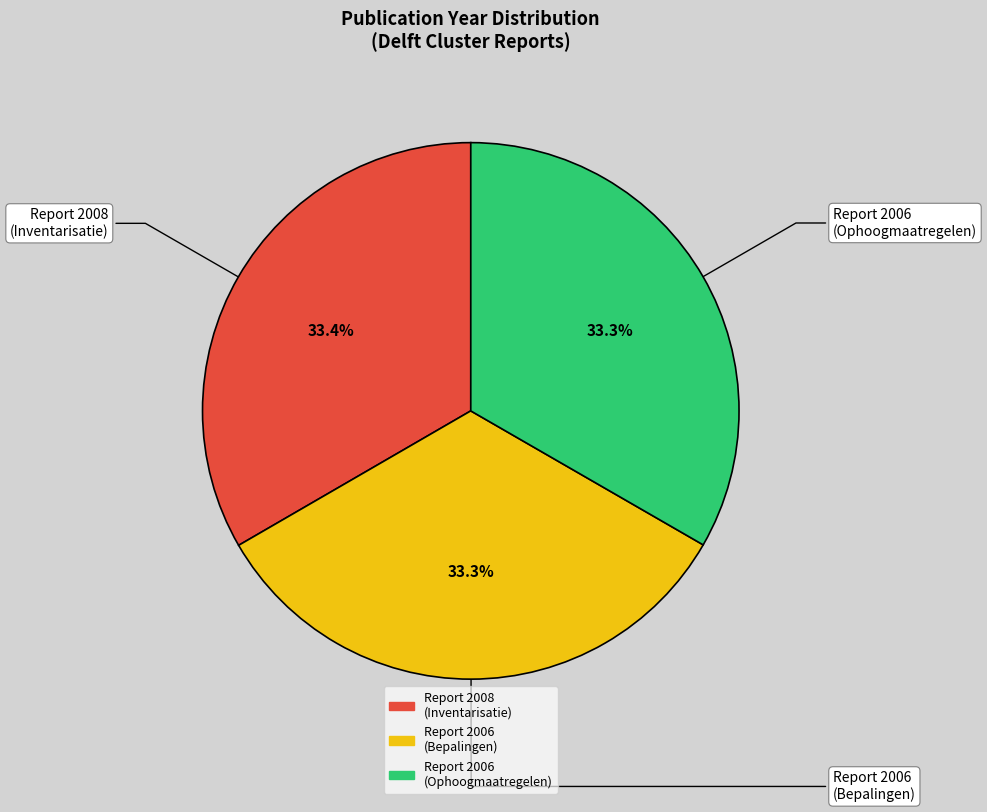

Is the sum of Report 2006 (Ophoogmaatregelen) and Report 2006 (Bepalingen) greater than half?

Yes